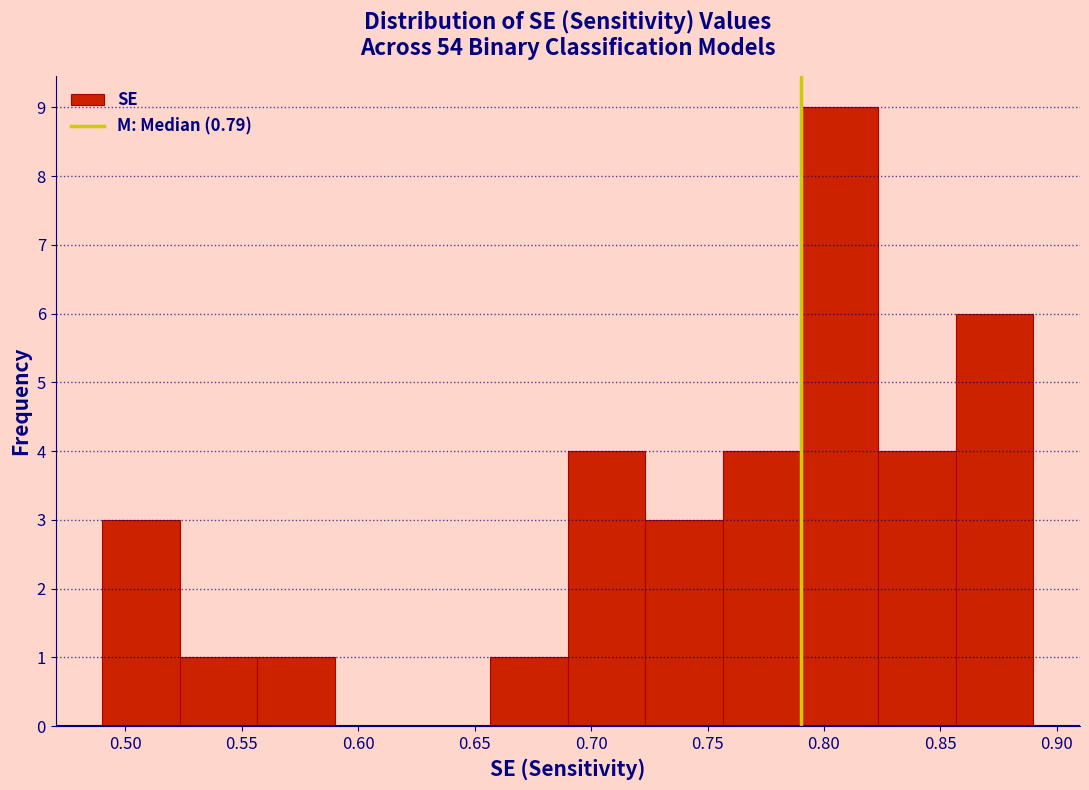

Reading left to right, transcribe this chart: for each bar, give the range it covers on the x-axis and its height. Neither the bar edges nor the heights are printed on the chart, so give them approximately, as read against the axes.

0.490 to 0.525: 3
0.525 to 0.555: 1
0.555 to 0.590: 1
0.590 to 0.625: 0
0.625 to 0.655: 0
0.655 to 0.690: 1
0.690 to 0.725: 4
0.725 to 0.755: 3
0.755 to 0.790: 4
0.790 to 0.825: 9
0.825 to 0.855: 4
0.855 to 0.890: 6